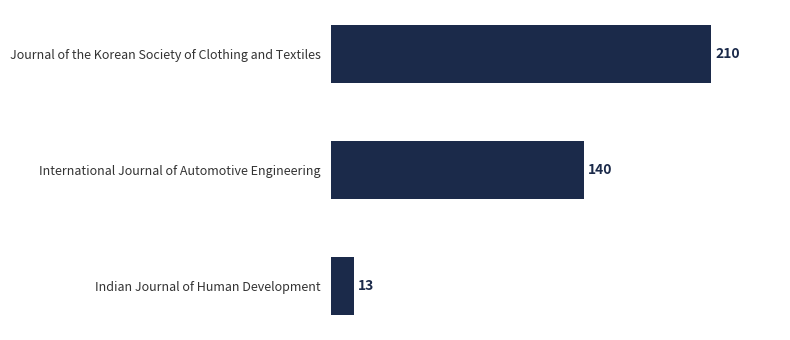

What is the value of the 1st bar from the top?

210